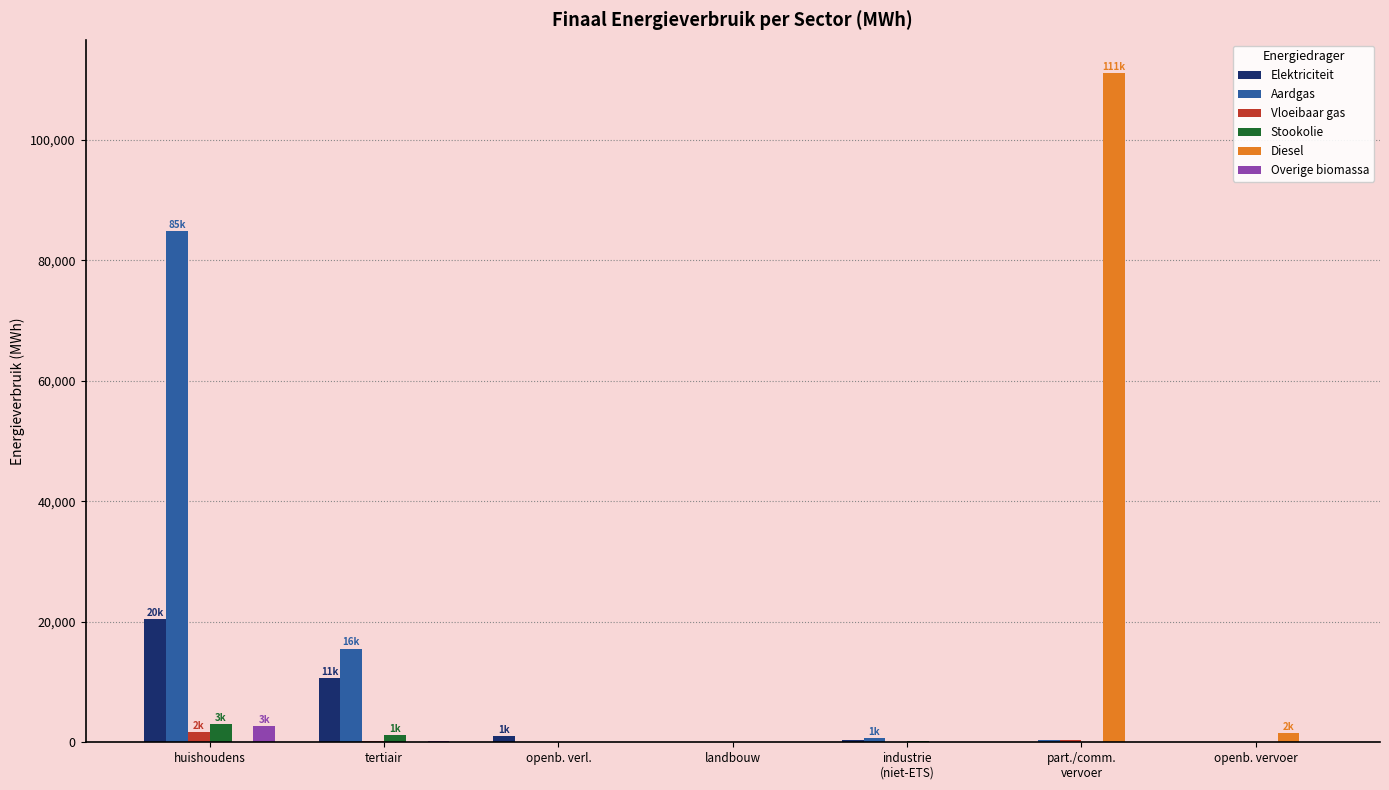

How many values in the Overige biomassa series exceed 0?

3